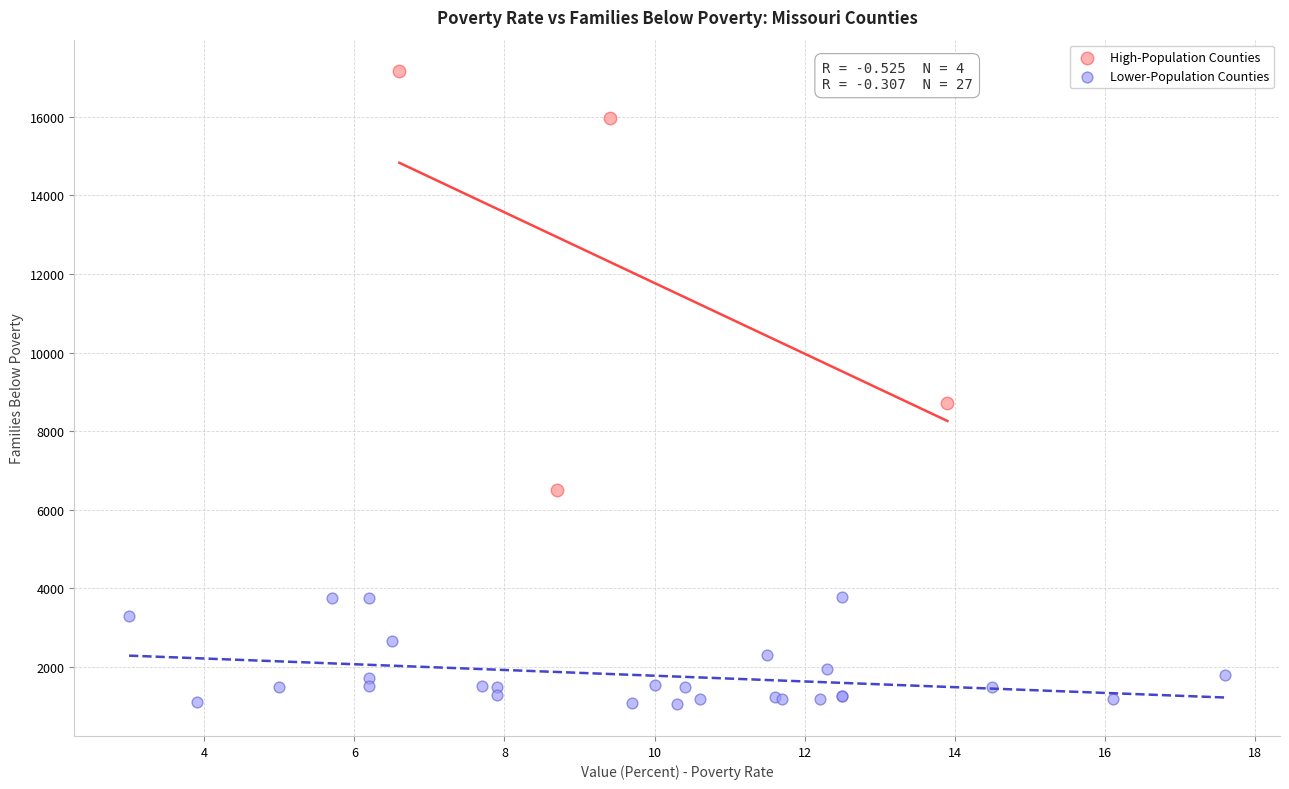

Which series reaches the maximum Y coordinate?

High-Population Counties